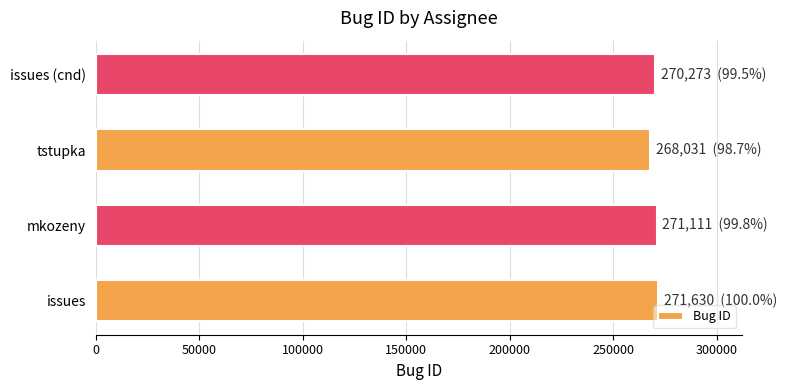

What is the smallest value displayed?

268031